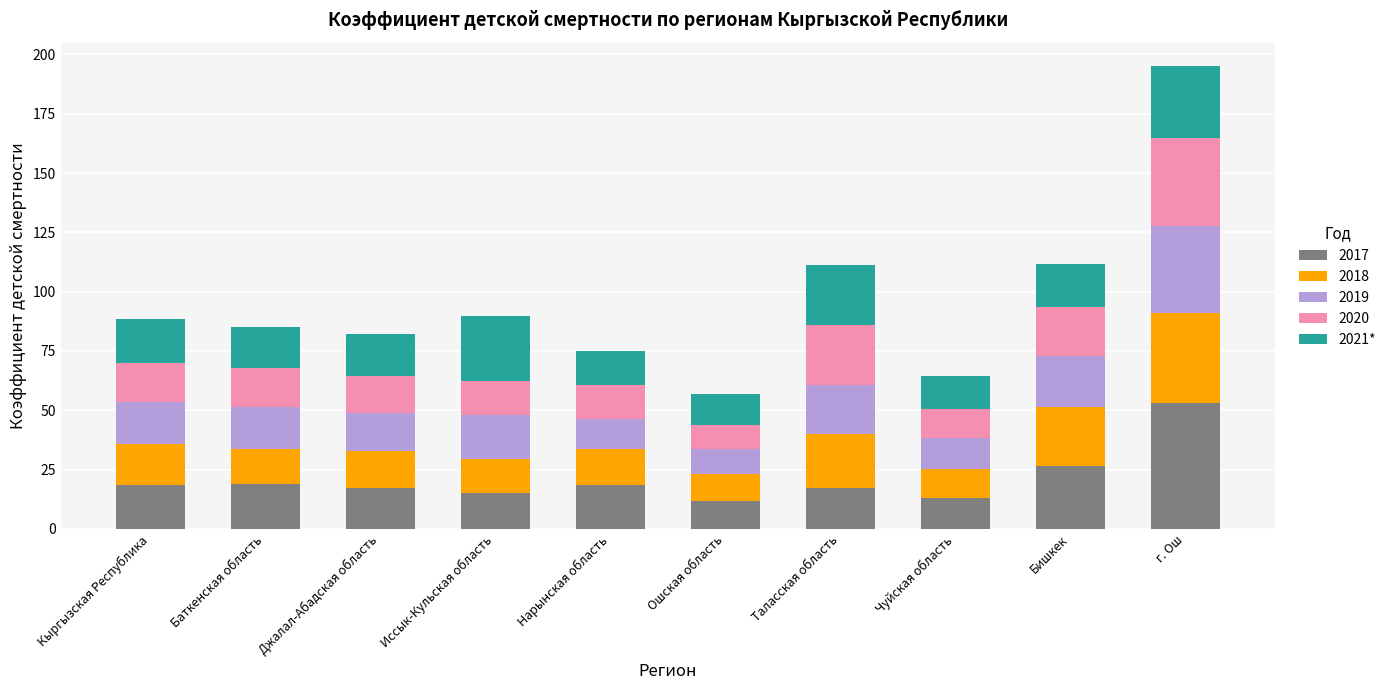

What is the maximum value for 2017?

53.0